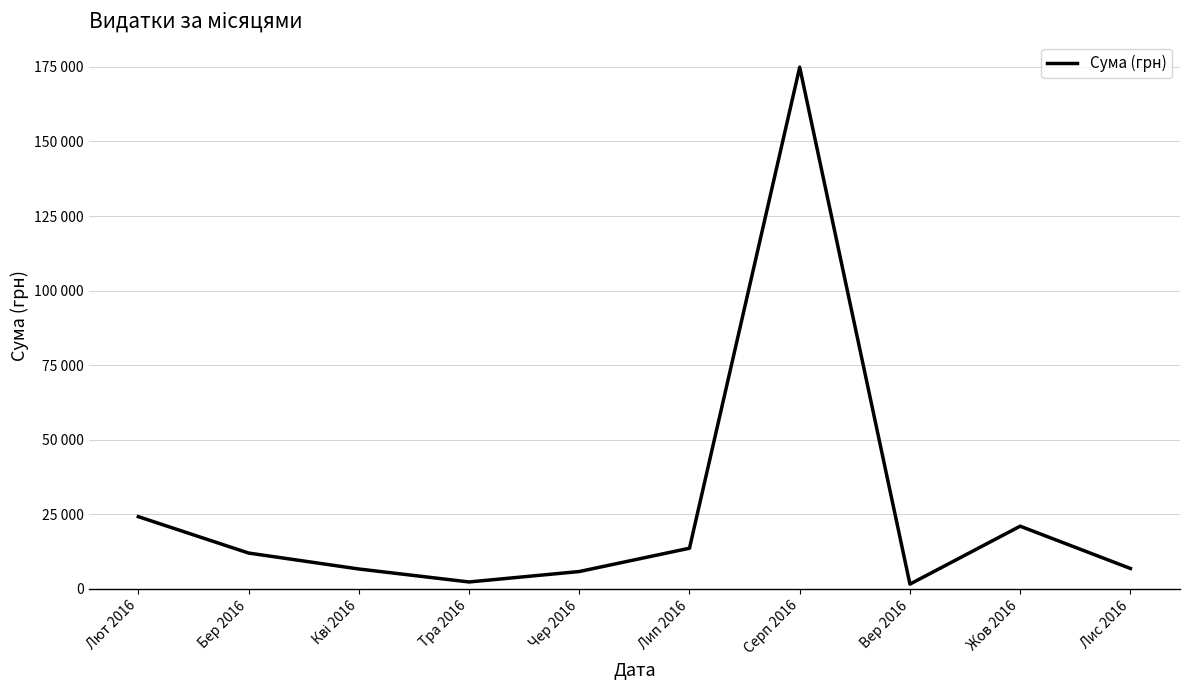

The chart shows a value of 6650.0 at Кві 2016. True or false?

True